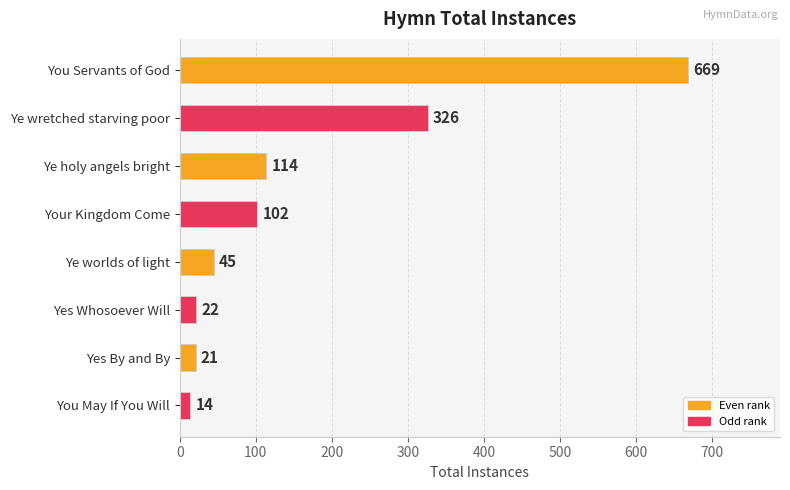

Reading top to bottom, what are all the values shown in this chart?

669	326	114	102	45	22	21	14